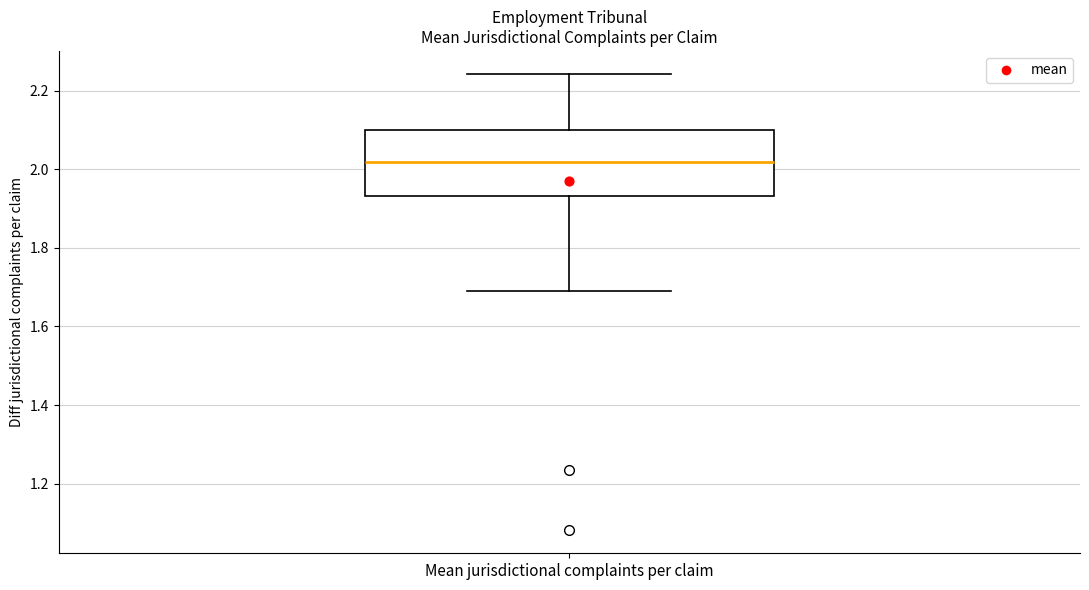

Read this box plot against the y-axis: the position of the median line, the range covered by the box, and the ends of both whiskers. The values are not printed on the chart, so give them approximately, as read against the axis.

median 2.02, box 1.94 to 2.10, whiskers 1.70 to 2.24